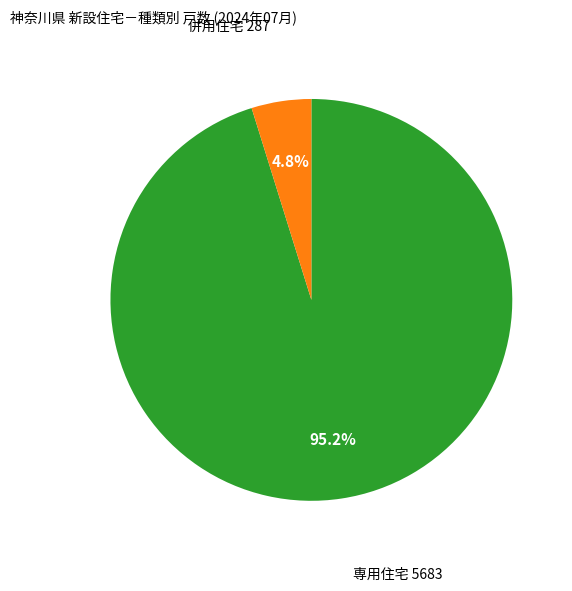

Is there any slice that represents more than half of the pie?

Yes